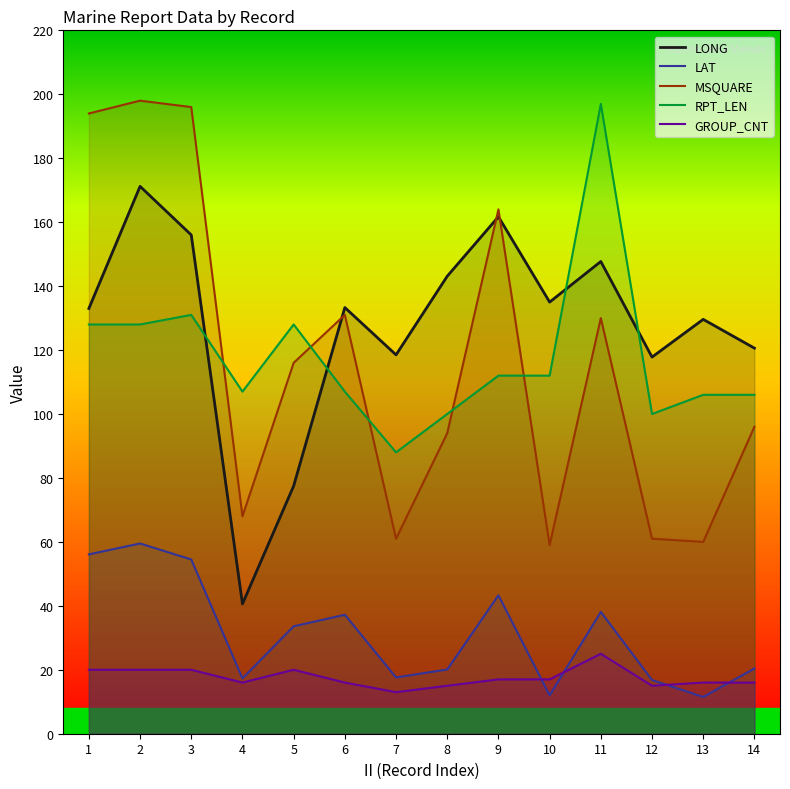

What is the value of the RPT_LEN point at the 11th from the left?

197.0